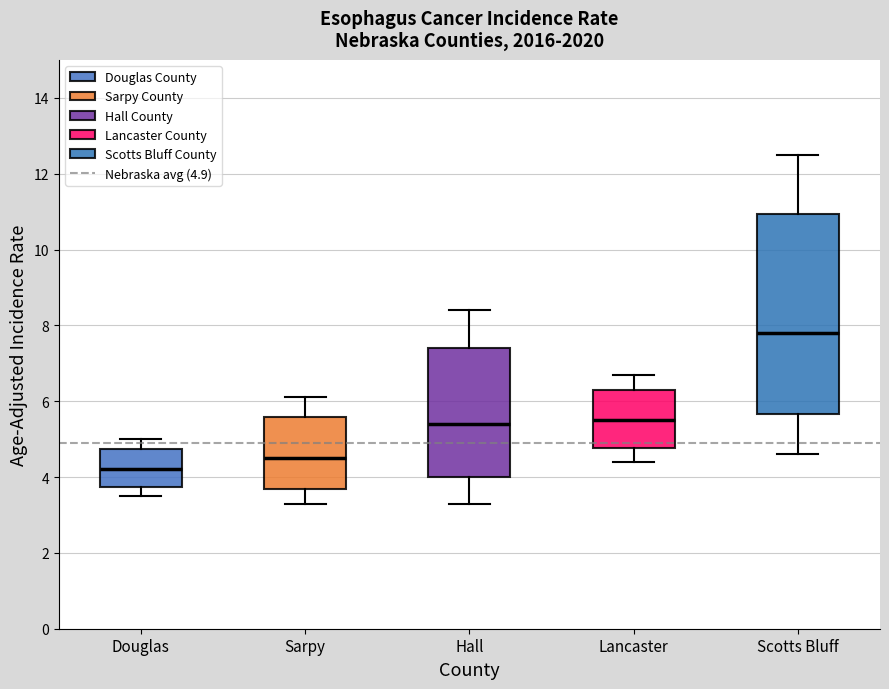

Where does the median line of the box for Lancaster sit on the y-axis? The values are not printed on the chart, so give them approximately, as read against the axis.

5.6